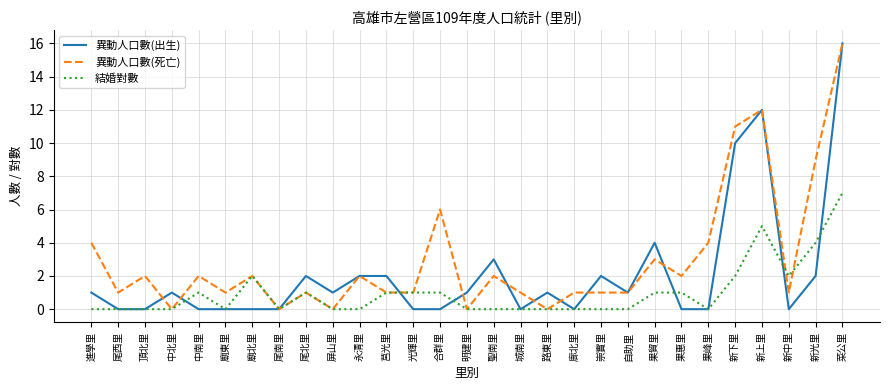

List the series in order of their overall mean, highest first.

異動人口數(死亡), 異動人口數(出生), 結婚對數